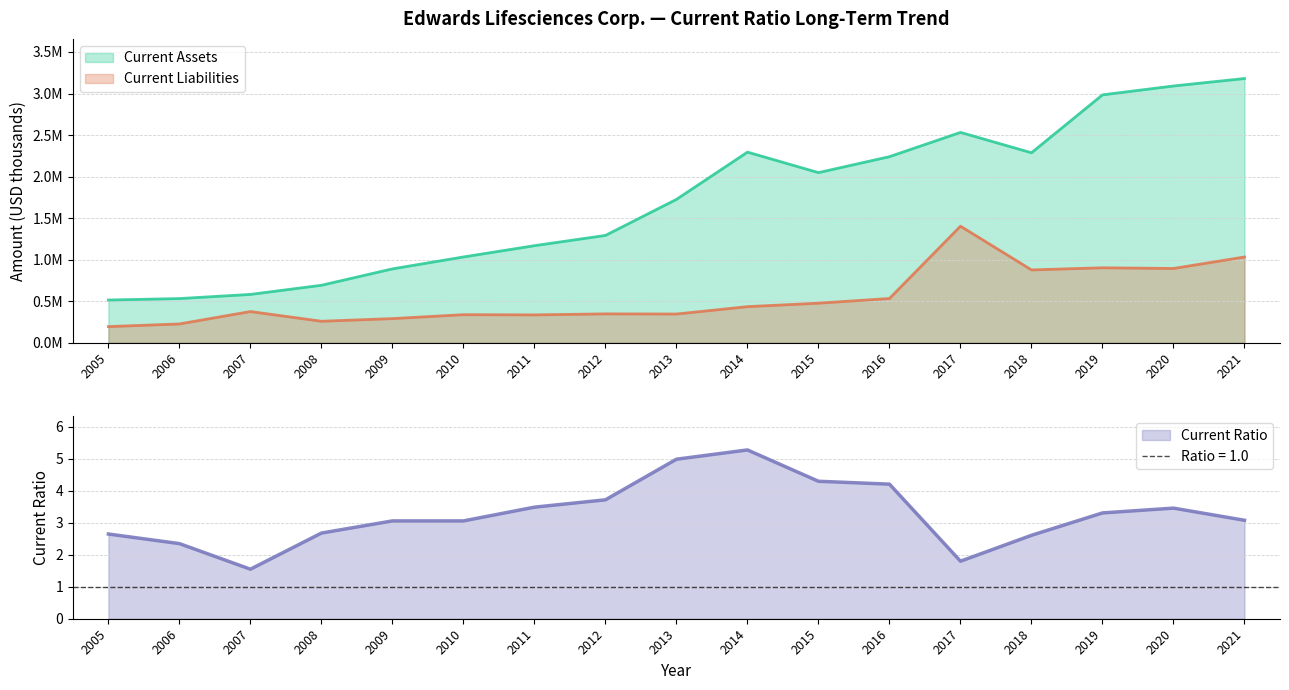

Is it true that Current Ratio equals 2.0 at 2007?

False